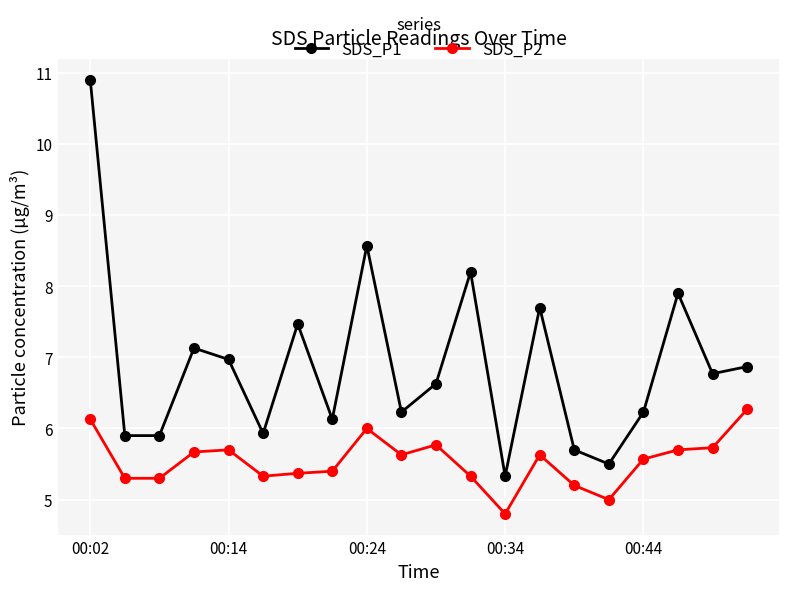

How many interior local peaks does the SDS_P1 series have?

6